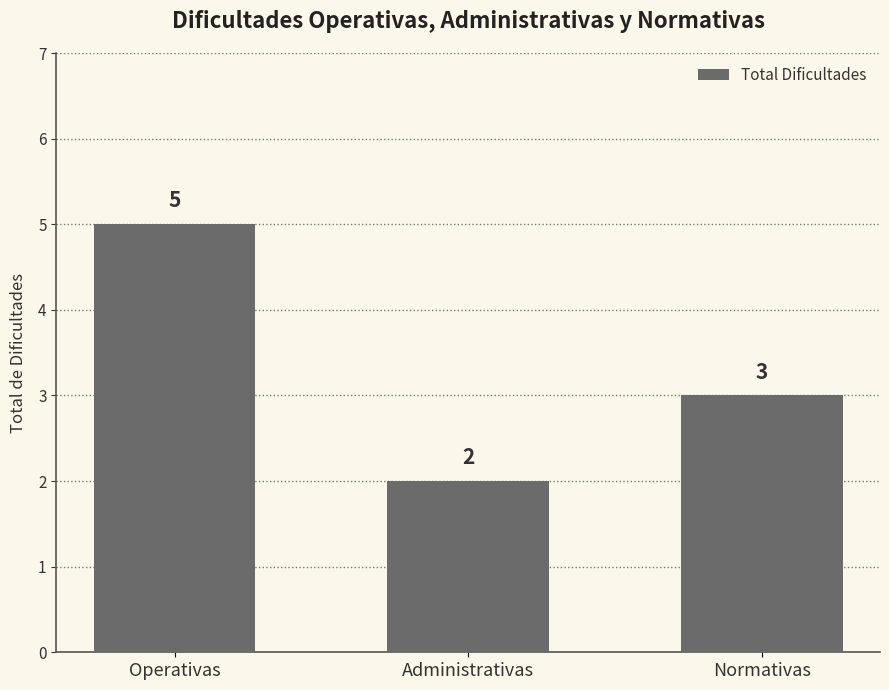

How many distinct data groups are displayed?

1